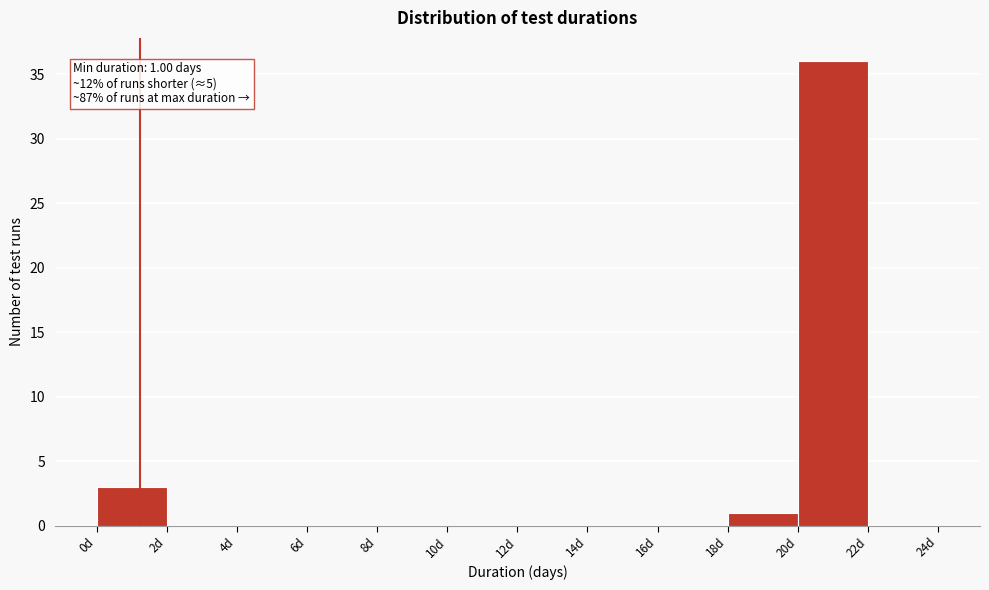

Which range on the x-axis has the tallest bar?

20 to 22